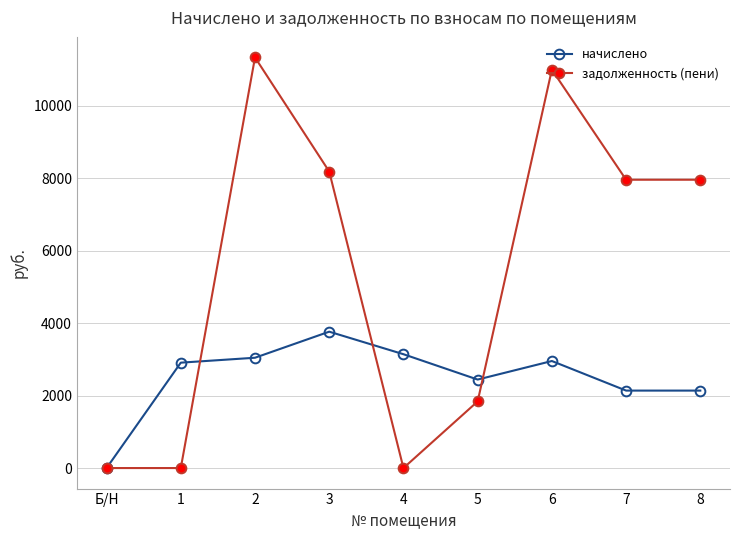

Is the value of начислено at 3 greater than the value of задолженность (пени) at 1?

Yes